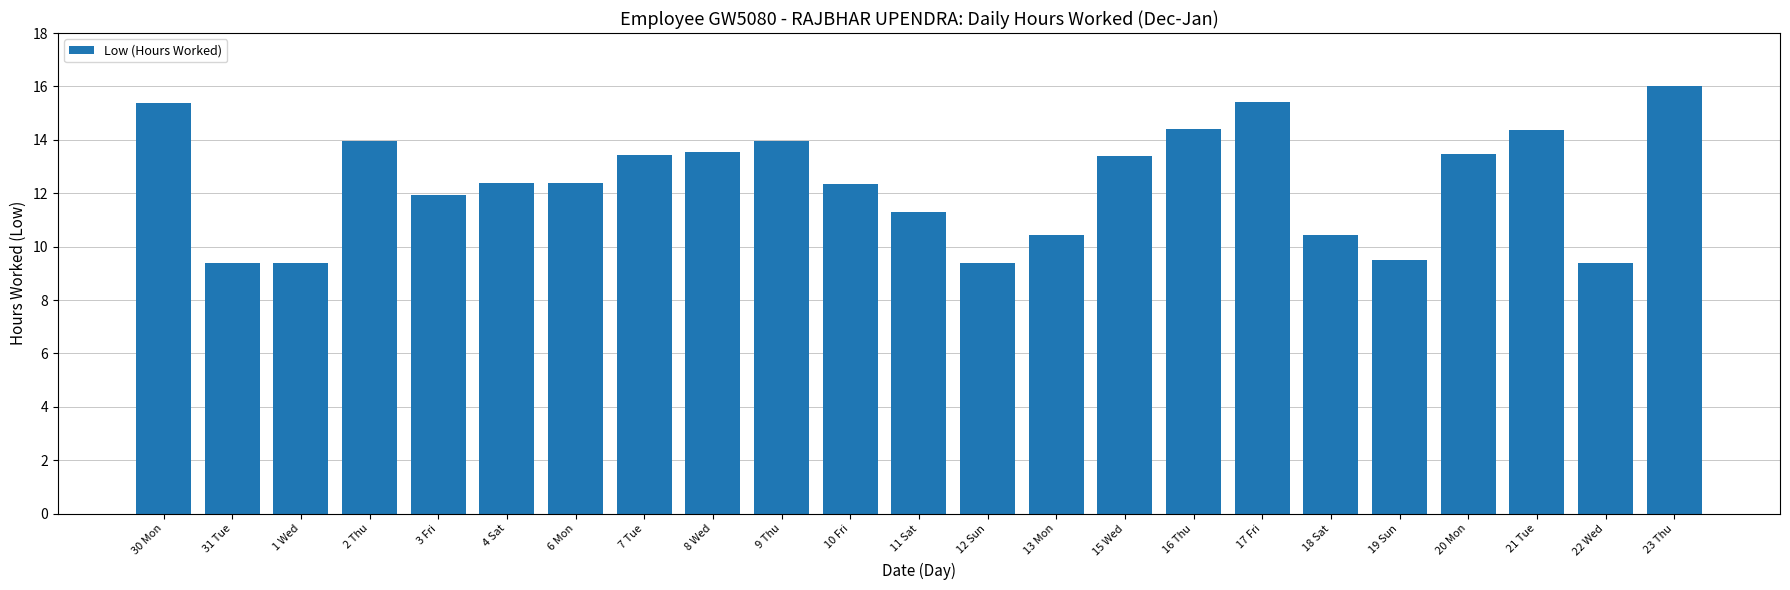

Is it true that the value at 6 Mon is 4.4?

False